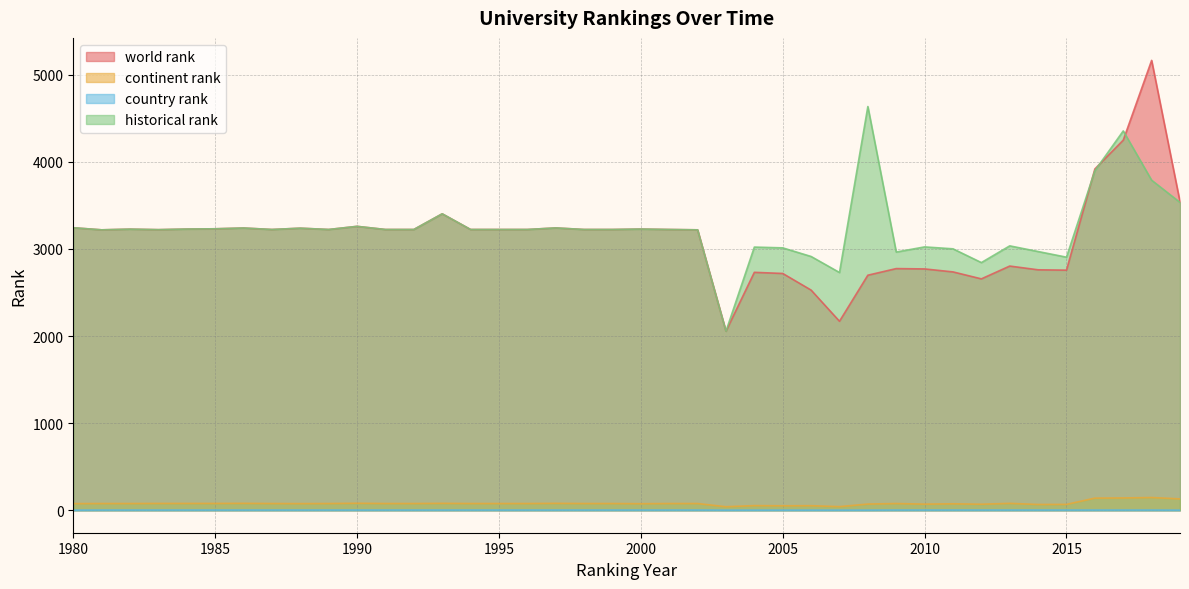

The continent rank series shows 118 at 1984. True or false?

False